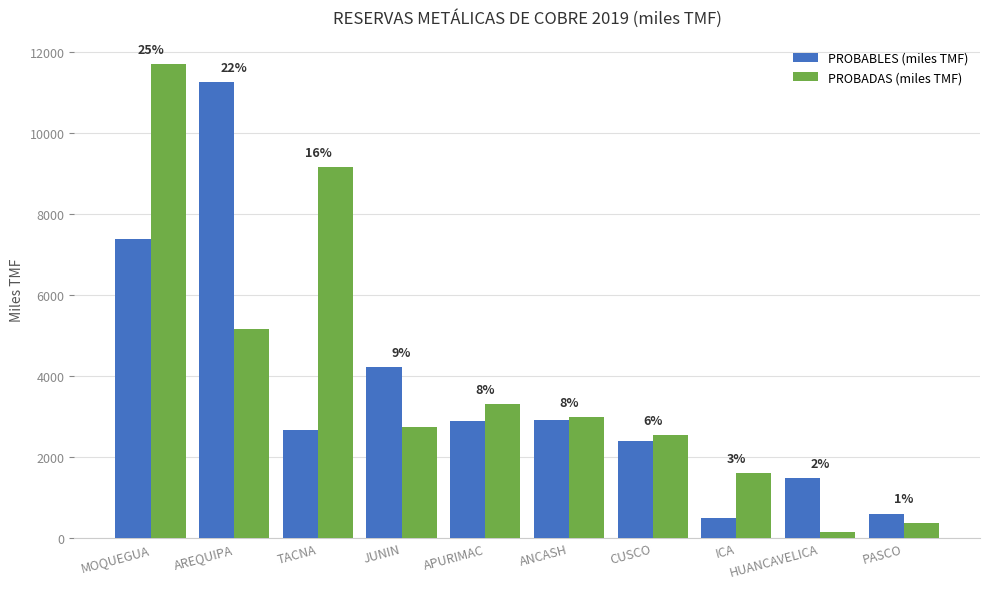

How many groups of bars are there?

10